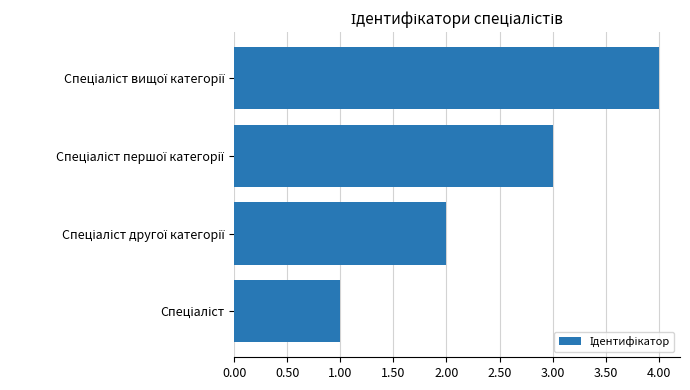

What is the maximum value shown in the chart?

4